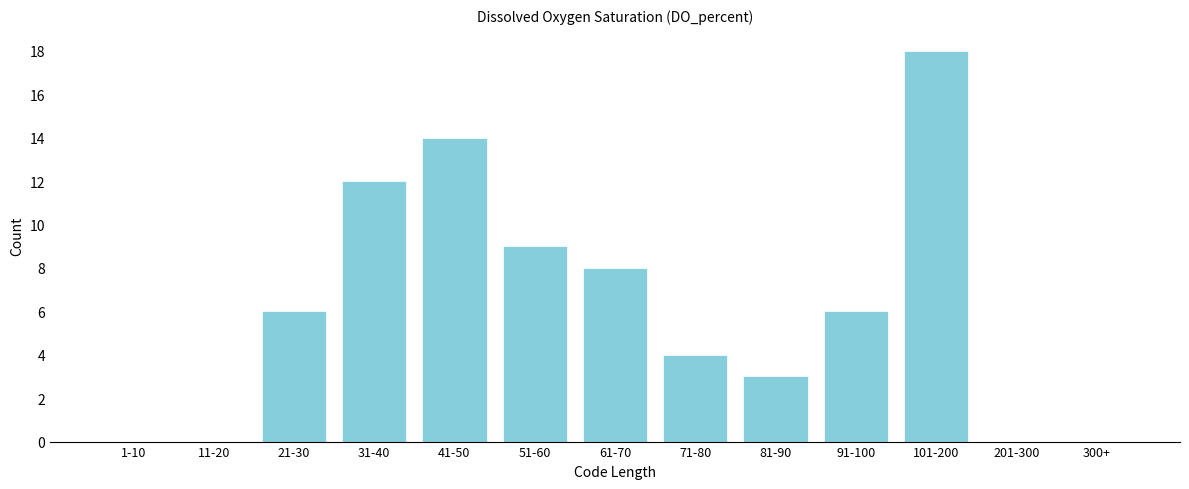

Reading left to right, list all the values displayed in this chart.

1-10=0	11-20=0	21-30=6	31-40=12	41-50=14	51-60=9	61-70=8	71-80=4	81-90=3	91-100=6	101-200=18	201-300=0	300+=0